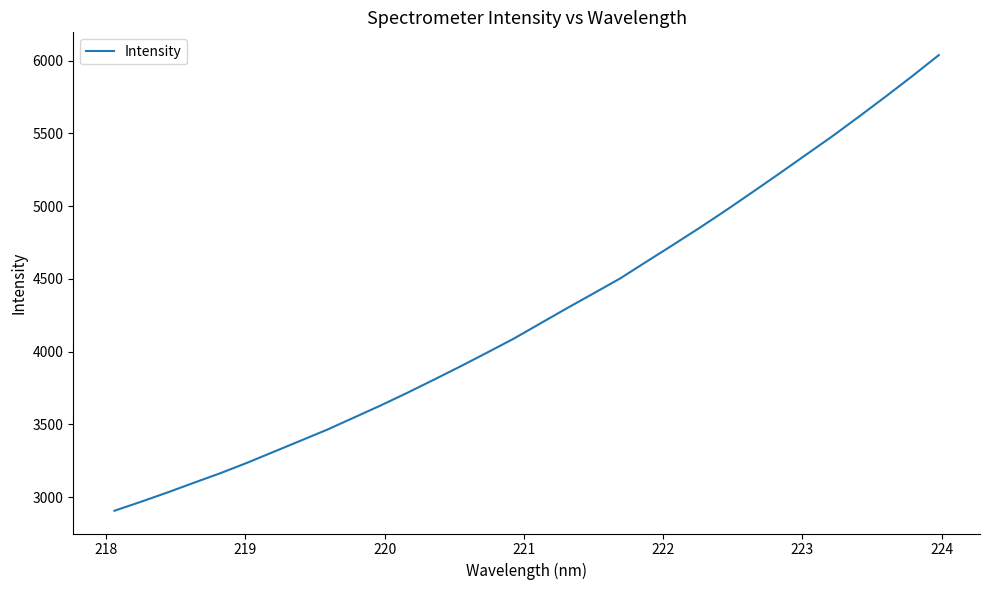

What is the average value?

4259.2